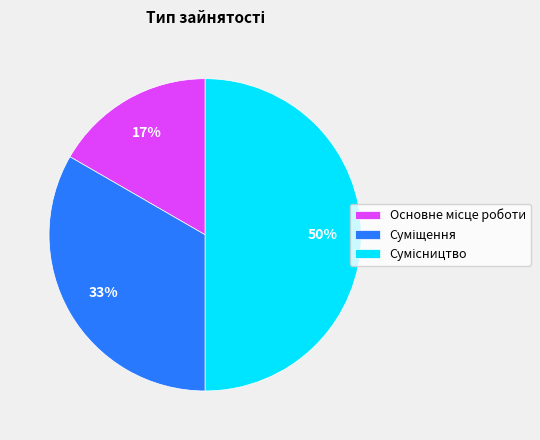

To the nearest percent, what is the difference between the largest and smallest slice percentages?

33%